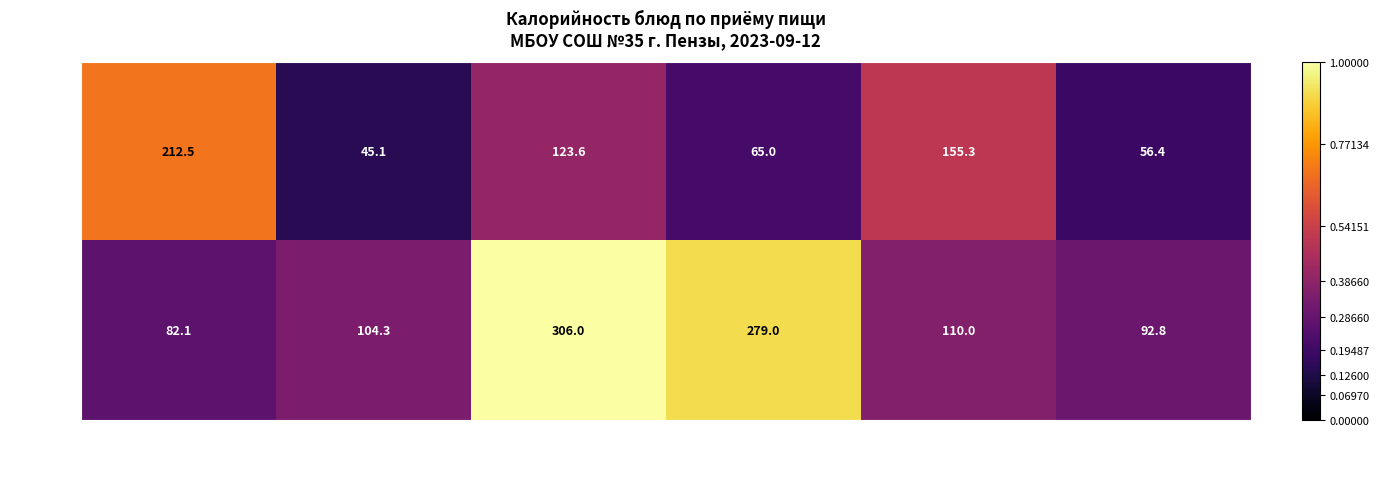

Which label corresponds to the smallest value in the chart?

гор.напиток